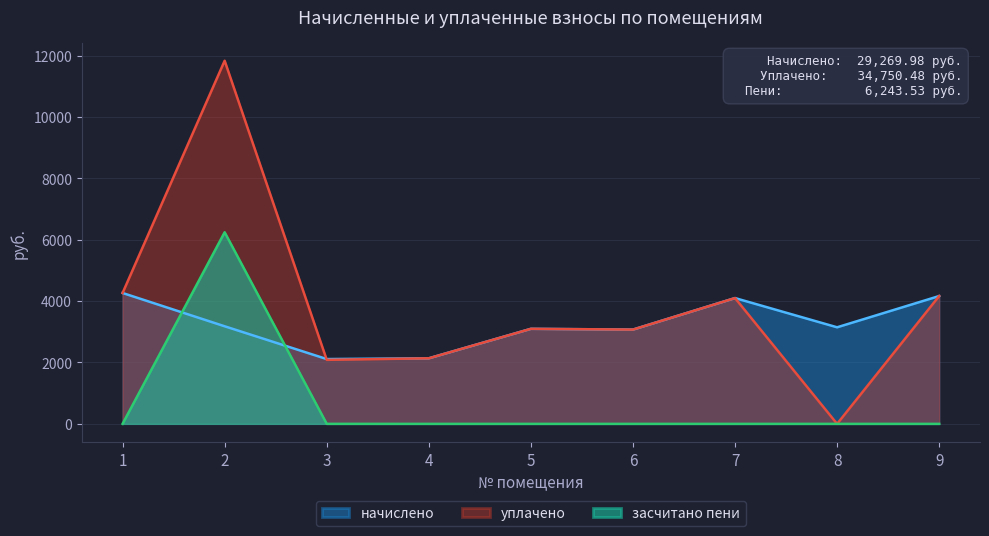

How many values in засчитано пени are above zero?

2